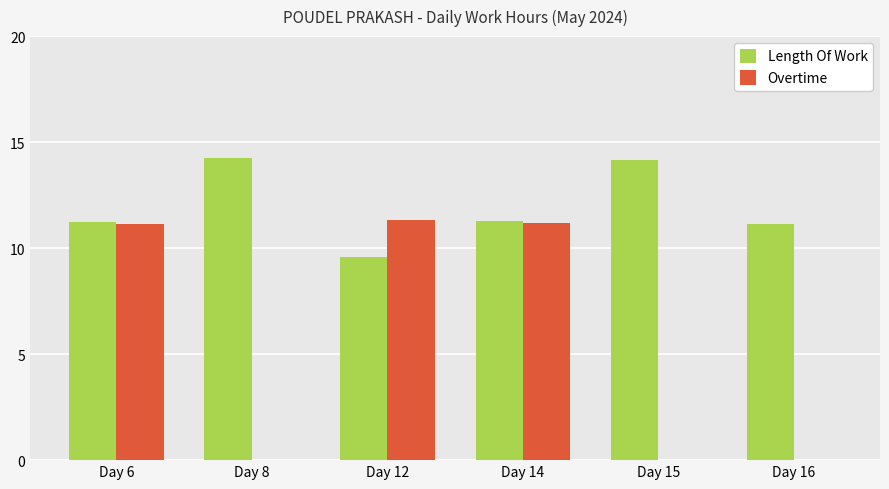

What is the sum of the Length Of Work values at Day 12 and Day 8?

23.9